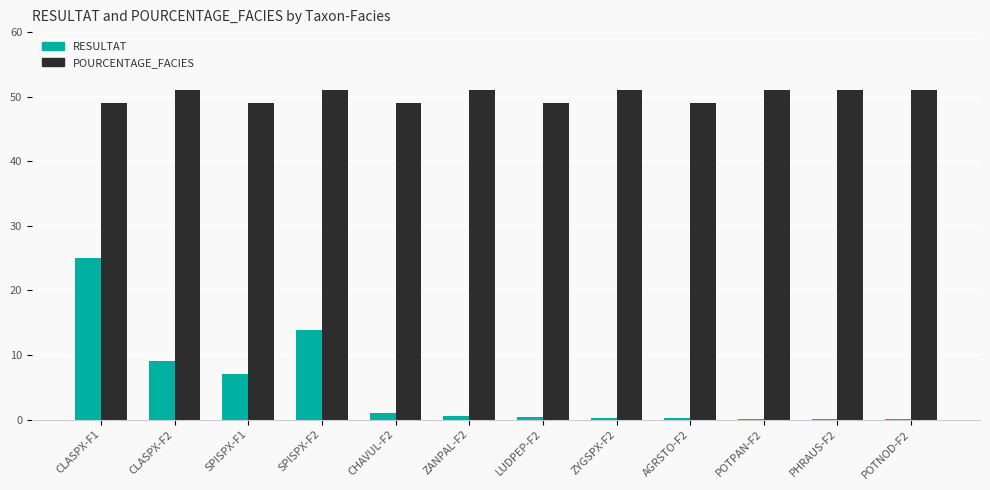

What is the maximum value shown in the chart?

51.0